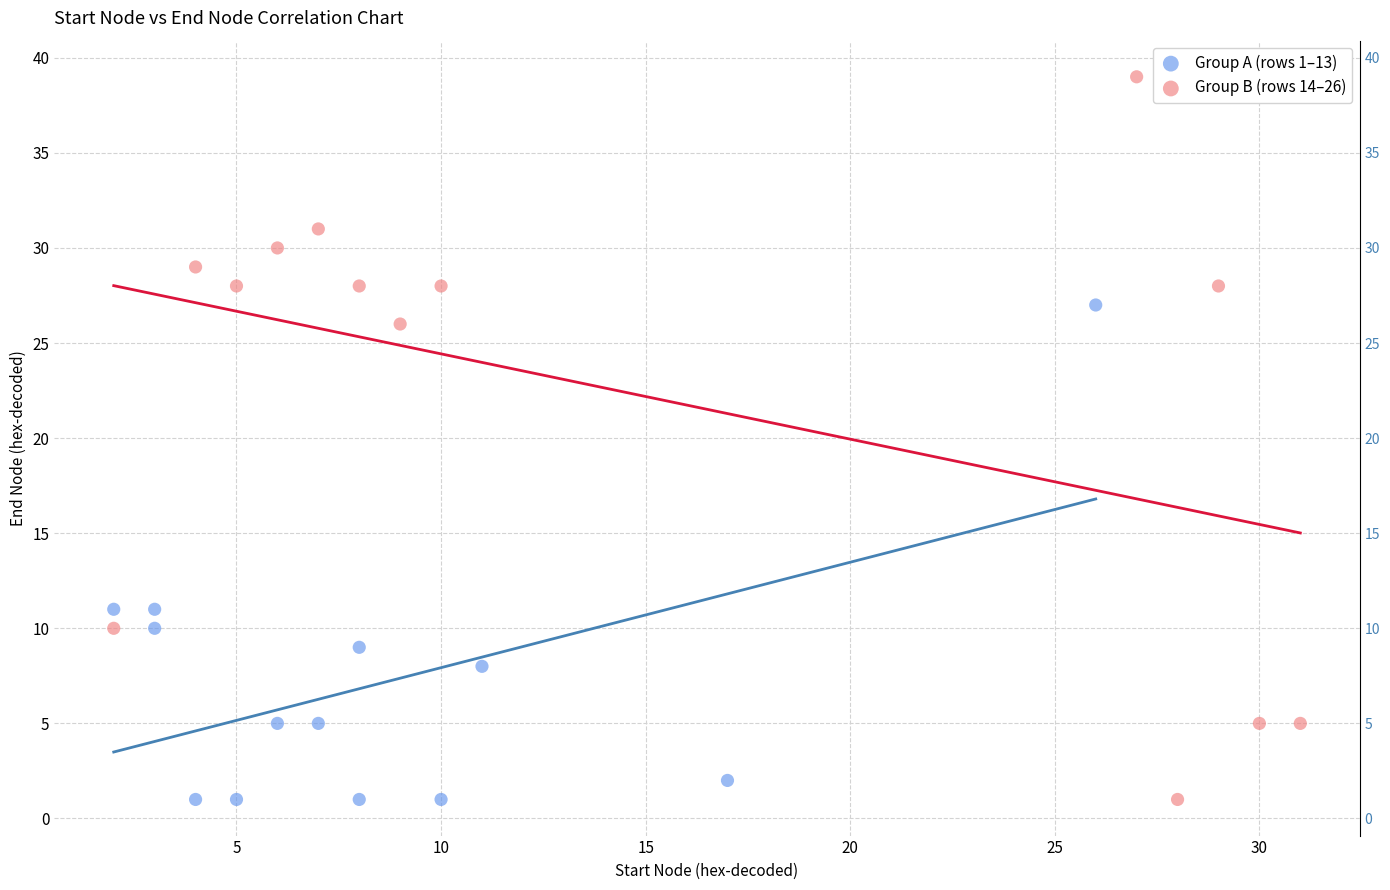

What are all the series names shown in the legend?

Group A (rows 1–13), Group B (rows 14–26)